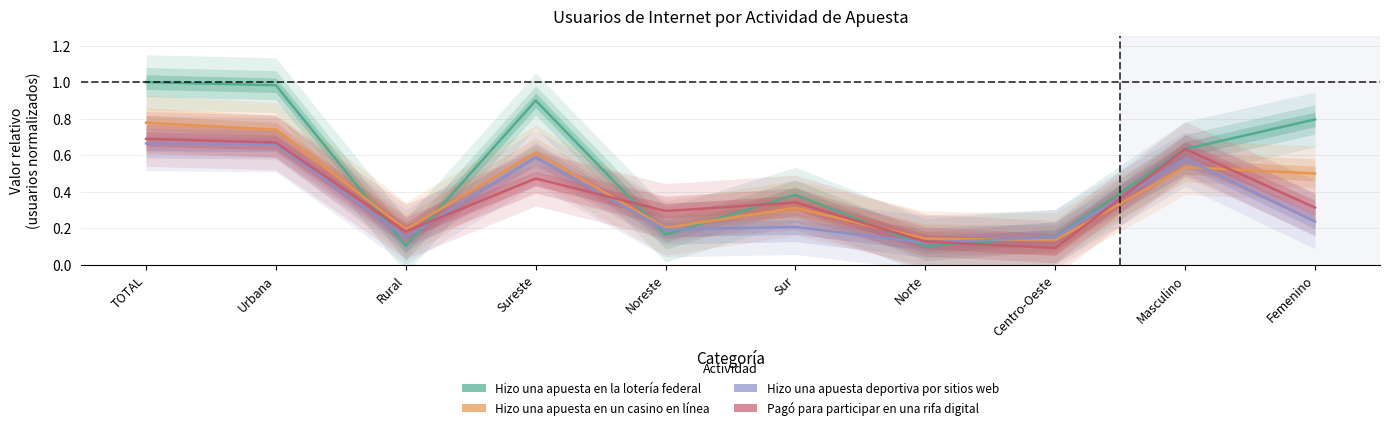

In Pagó para participar en una rifa digital, how many points are higher than both neighbors (excluding endpoints)?

3